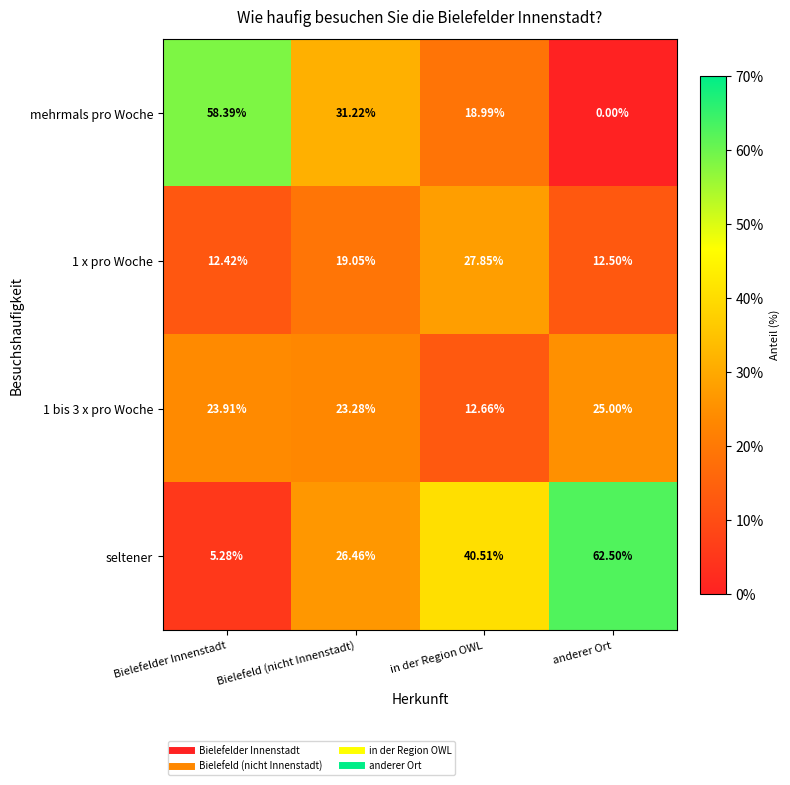

List the series in order of their overall mean, lowest first.

1 x pro Woche, 1 bis 3 x pro Woche, mehrmals pro Woche, seltener